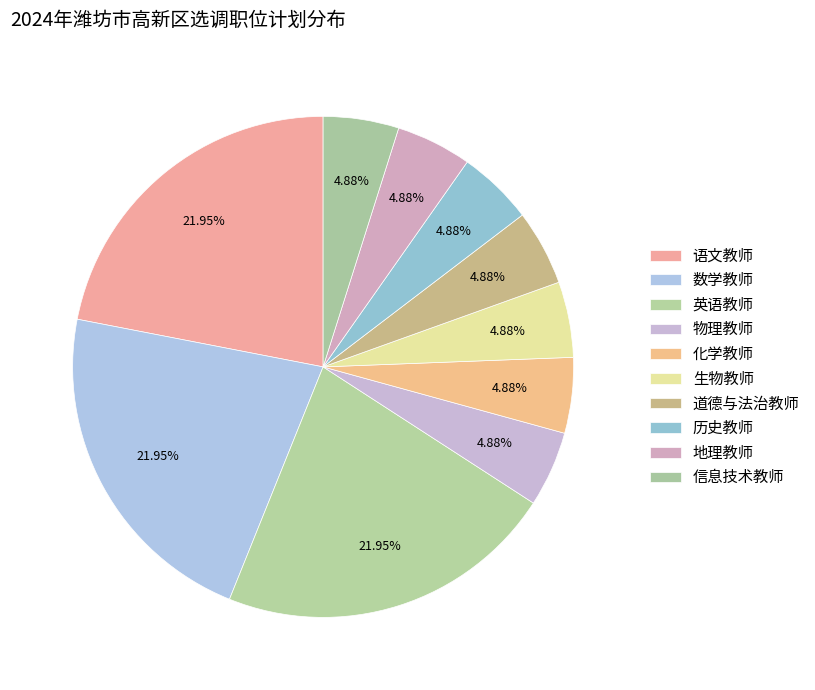

Combined, do 历史教师 and 道德与法治教师 account for over 50%?

No